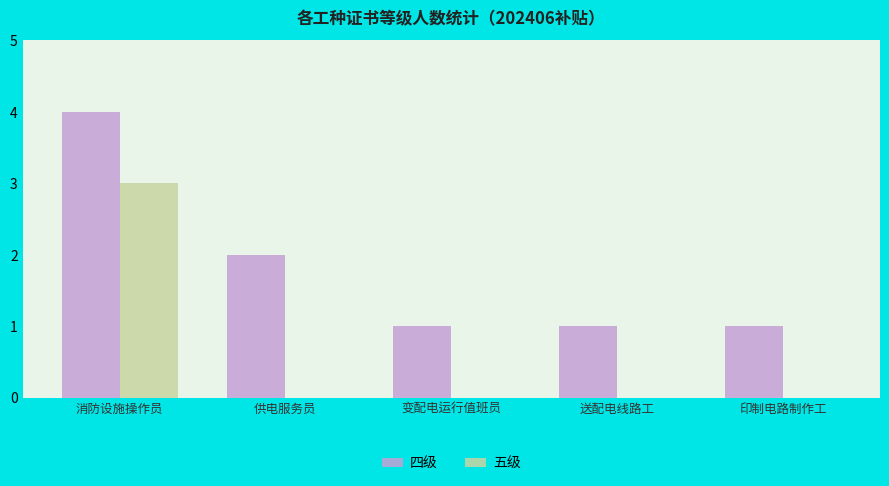

What is the spread (max minus min) of values at 消防设施操作员?

1